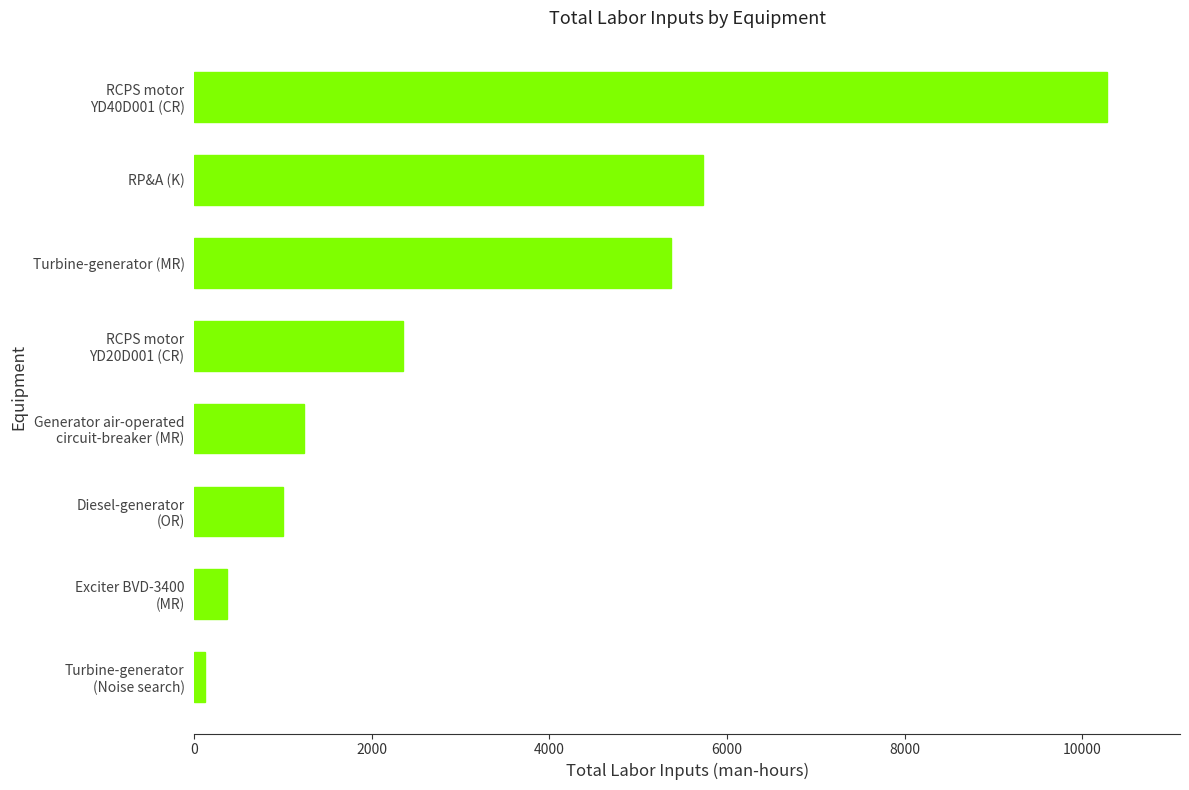

Is it true that the value at RP&A (K) is 10131.2?

False